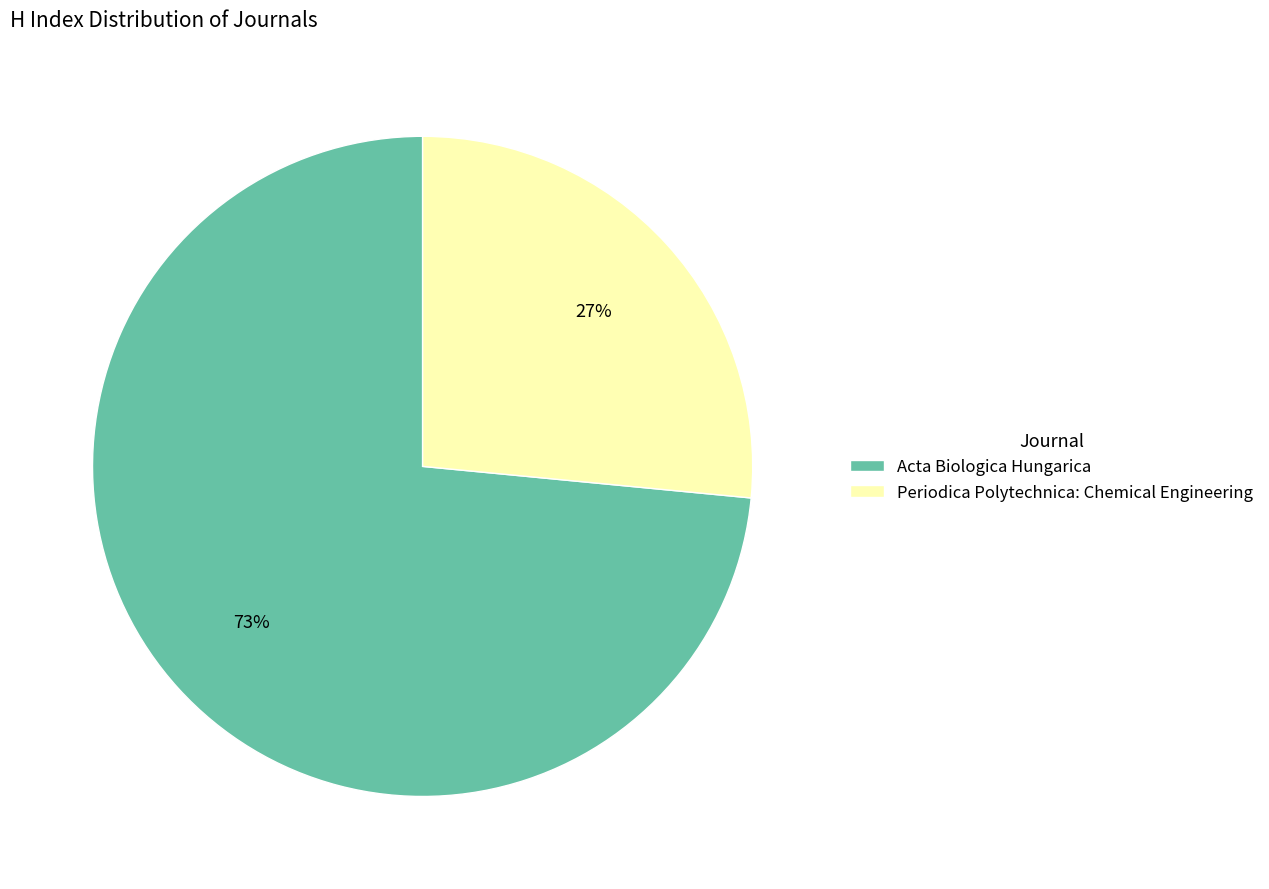

Rank the categories by value from highest to lowest.

Acta Biologica Hungarica, Periodica Polytechnica: Chemical Engineering